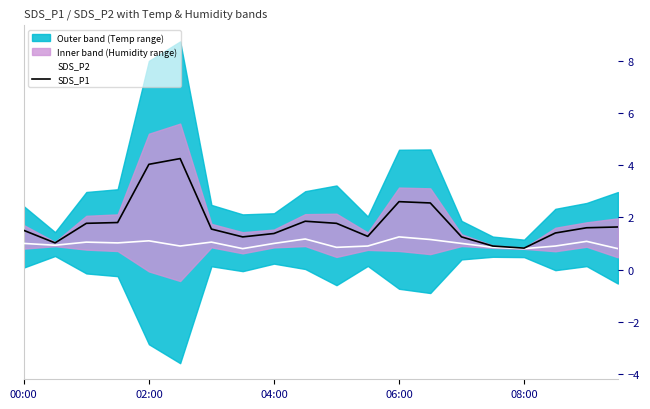

What is the minimum value for SDS_P2?

0.8